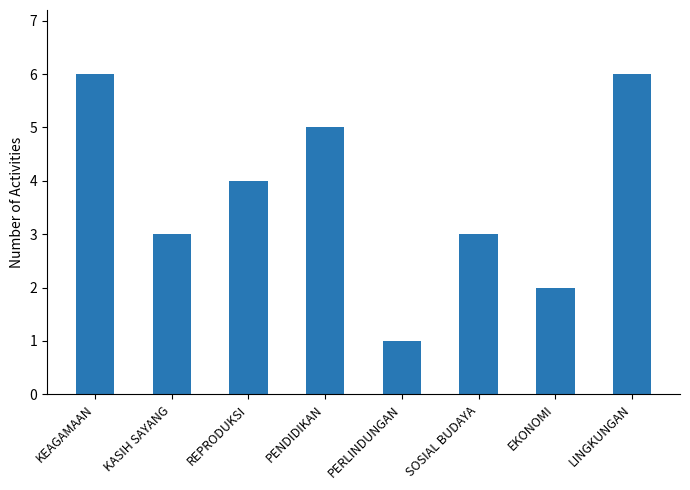

Count the values in the range 3 to 6.

6